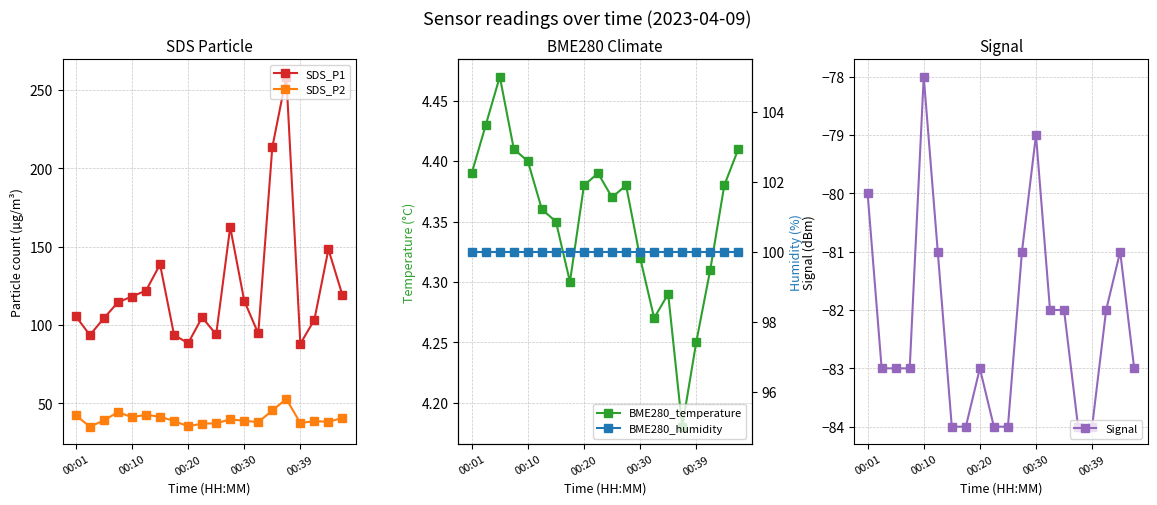

What is the highest value of the SDS_P1 series?

258.5